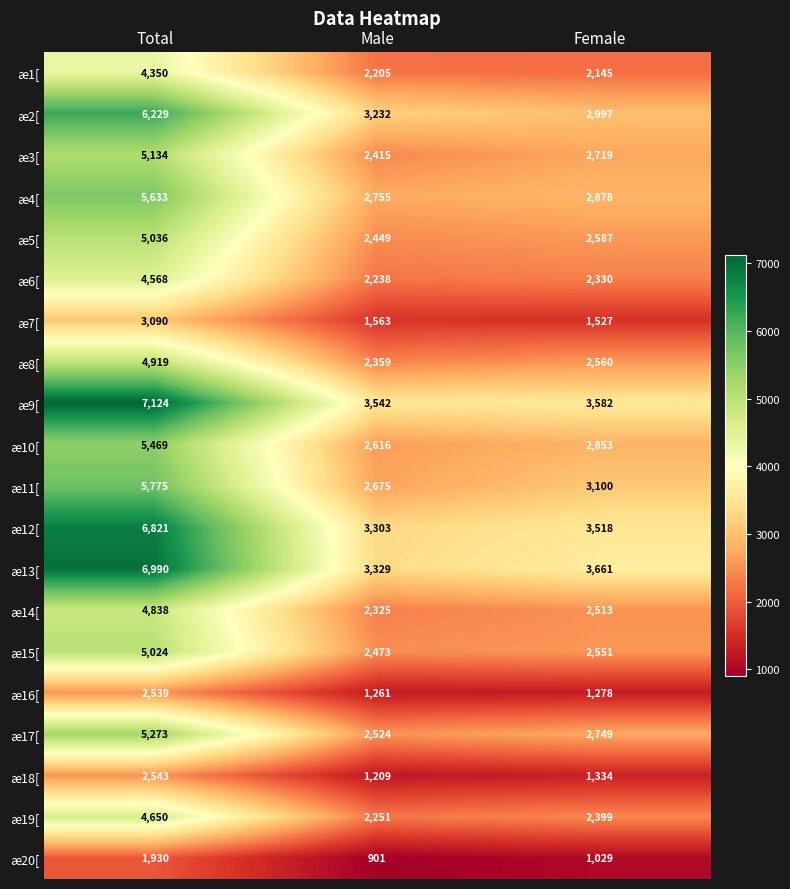

Is it true that æ19[ equals 7641 at Total?

False